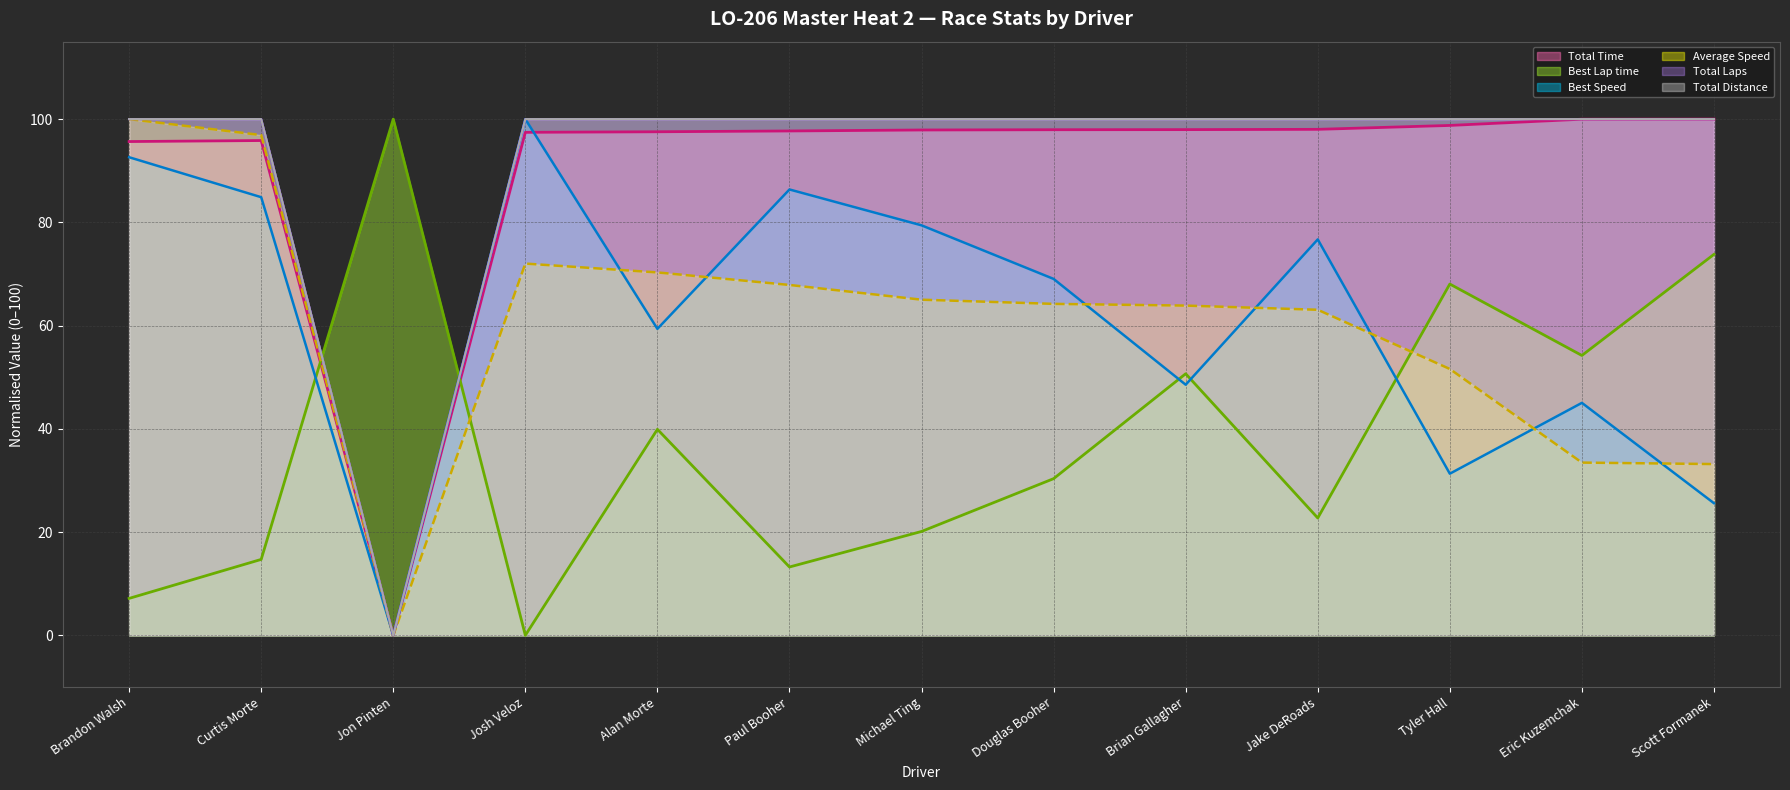

True or false: Best Speed (line) and Total Time (line) cross at least once.

True